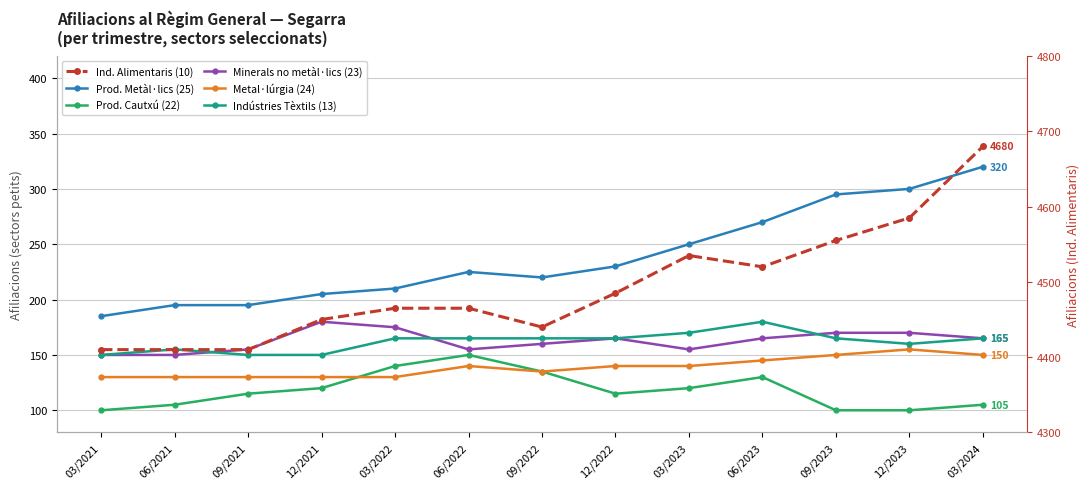

At 03/2021, list the series in order from smallest to largest.

Prod. Cautxú (22), Metal·lúrgia (24), Minerals no metàl·lics (23), Indústries Tèxtils (13), Prod. Metàl·lics (25), Ind. Alimentaris (10)